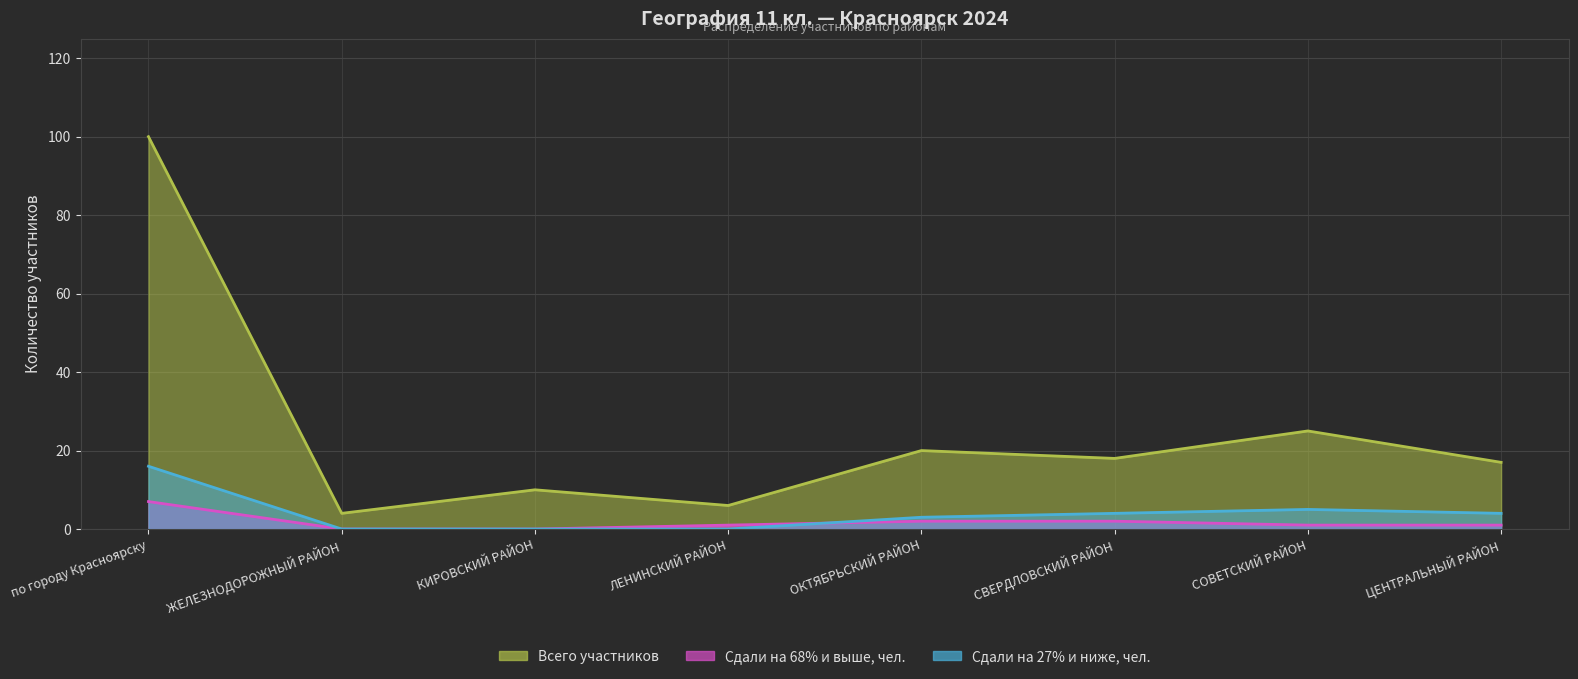

Between ЛЕНИНСКИЙ РАЙОН and СОВЕТСКИЙ РАЙОН, which is larger?

СОВЕТСКИЙ РАЙОН